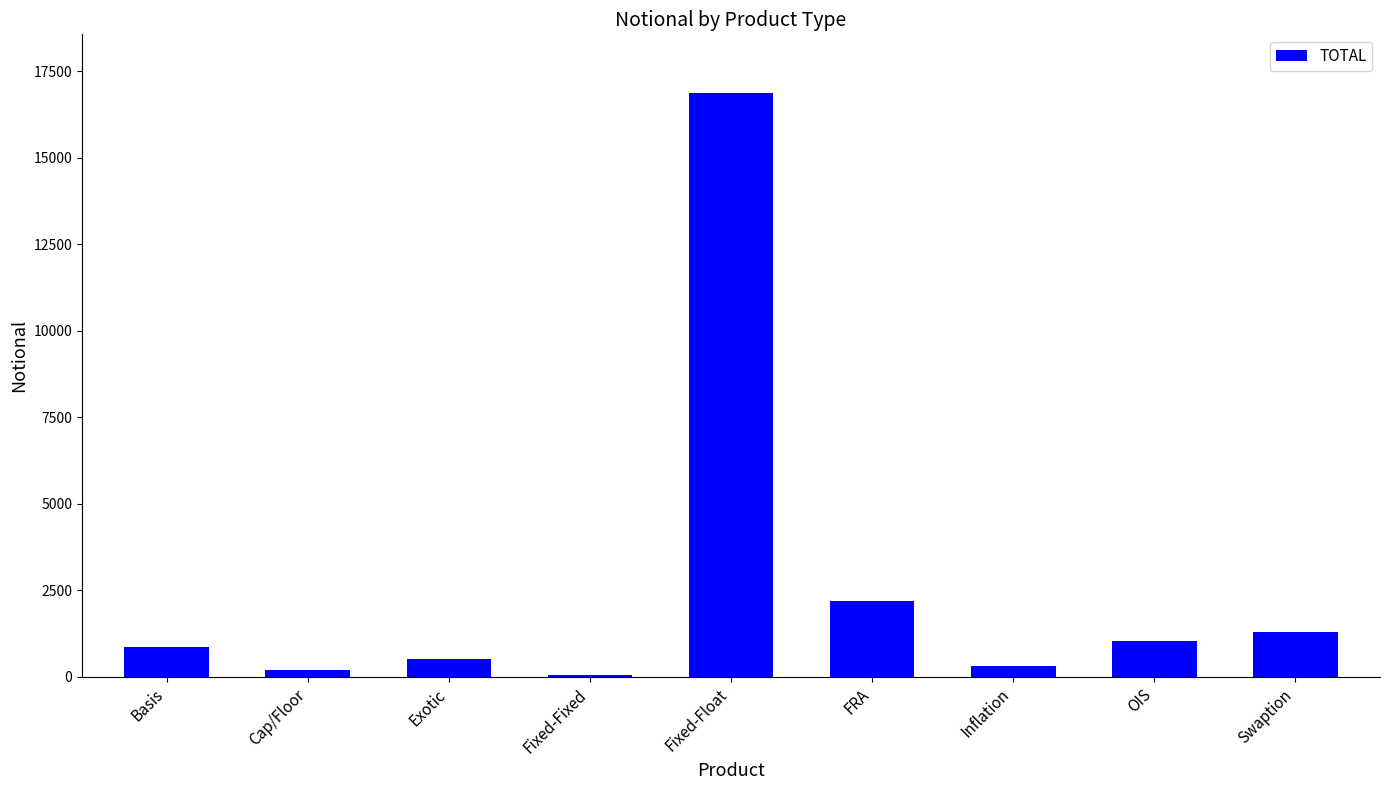

How many distinct data groups are displayed?

1